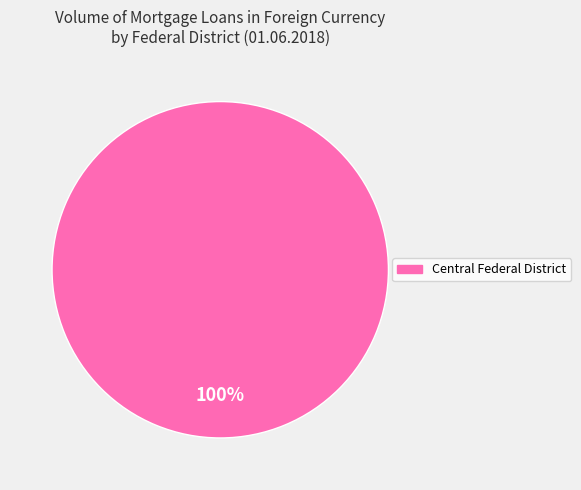

Does any single category account for the majority?

Yes